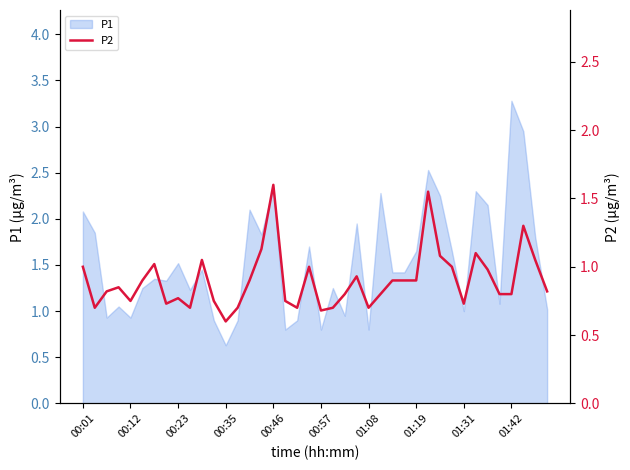

Which category has the highest value in the P1 series?

01:42